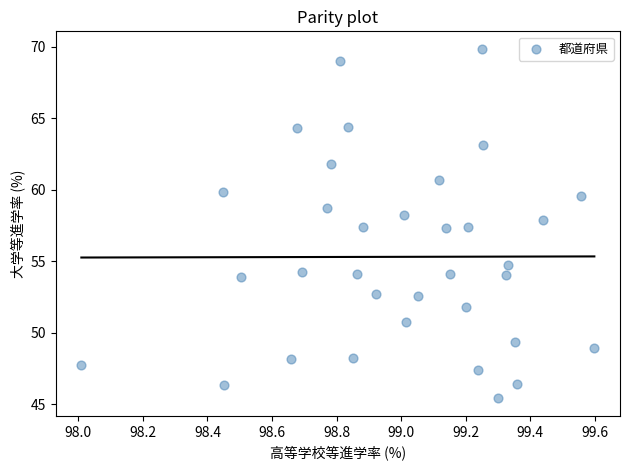

What is the range of Y values (max minus min)?

24.4